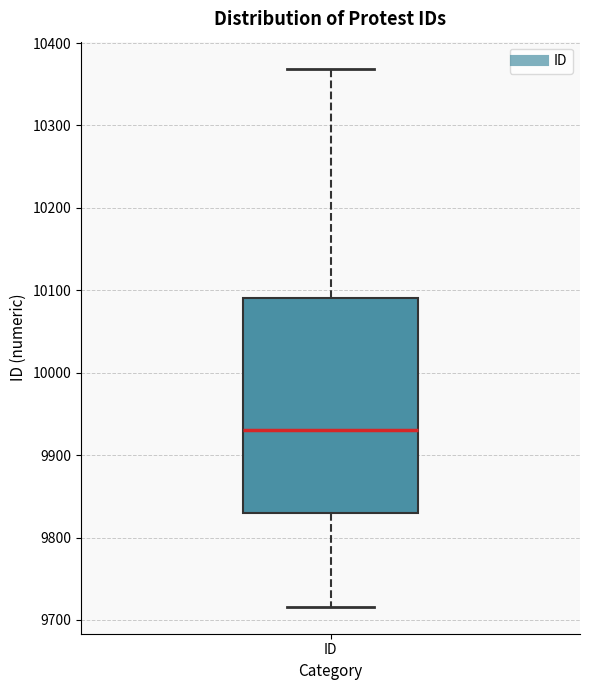

Where does the median line of the box for ID sit on the y-axis? The values are not printed on the chart, so give them approximately, as read against the axis.

9930